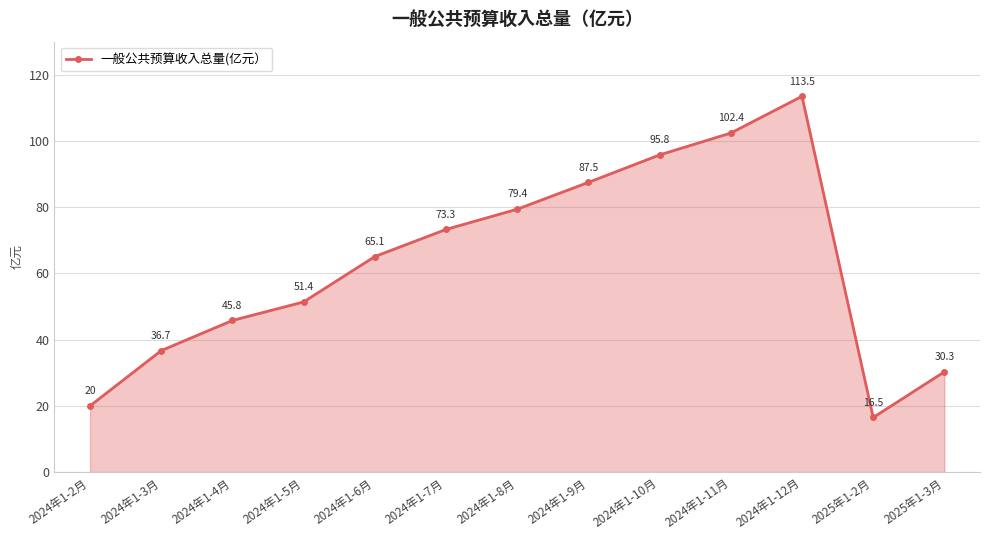

What is the average value?

62.9